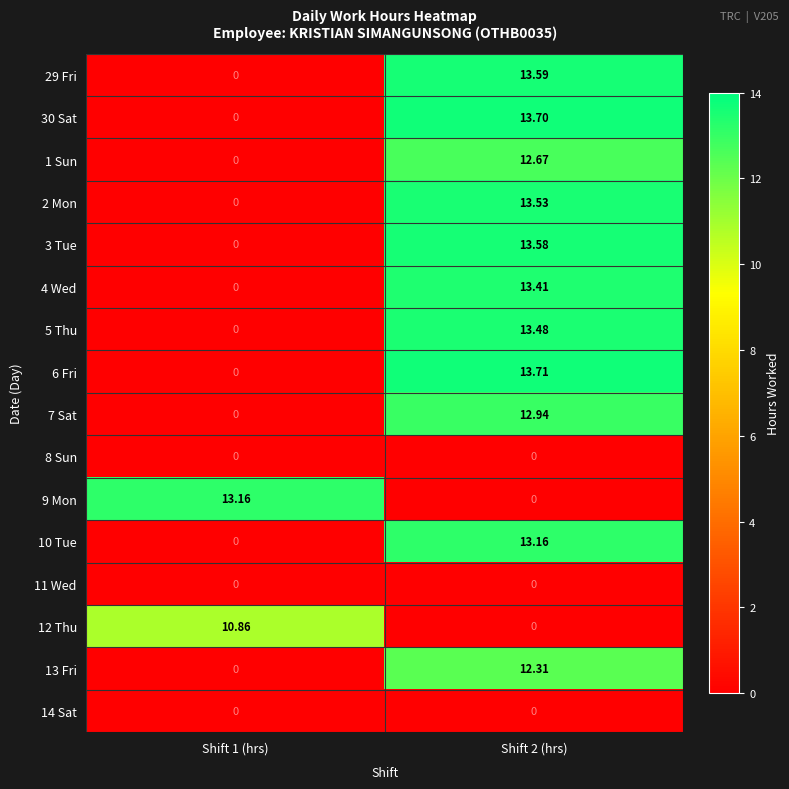

Is the value of 4 Wed at Shift 2 (hrs) greater than the value of 13 Fri at Shift 1 (hrs)?

Yes